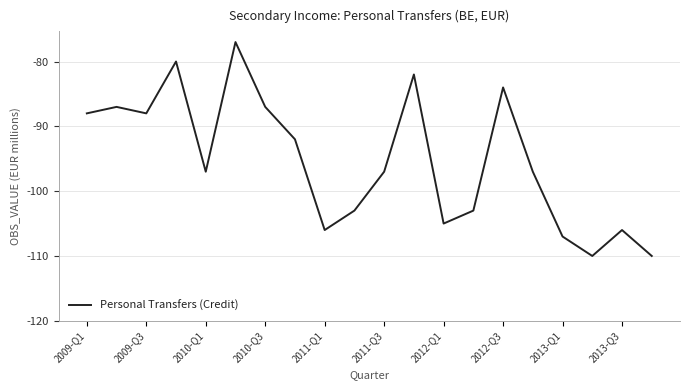

What is the difference between the maximum and minimum values?

33